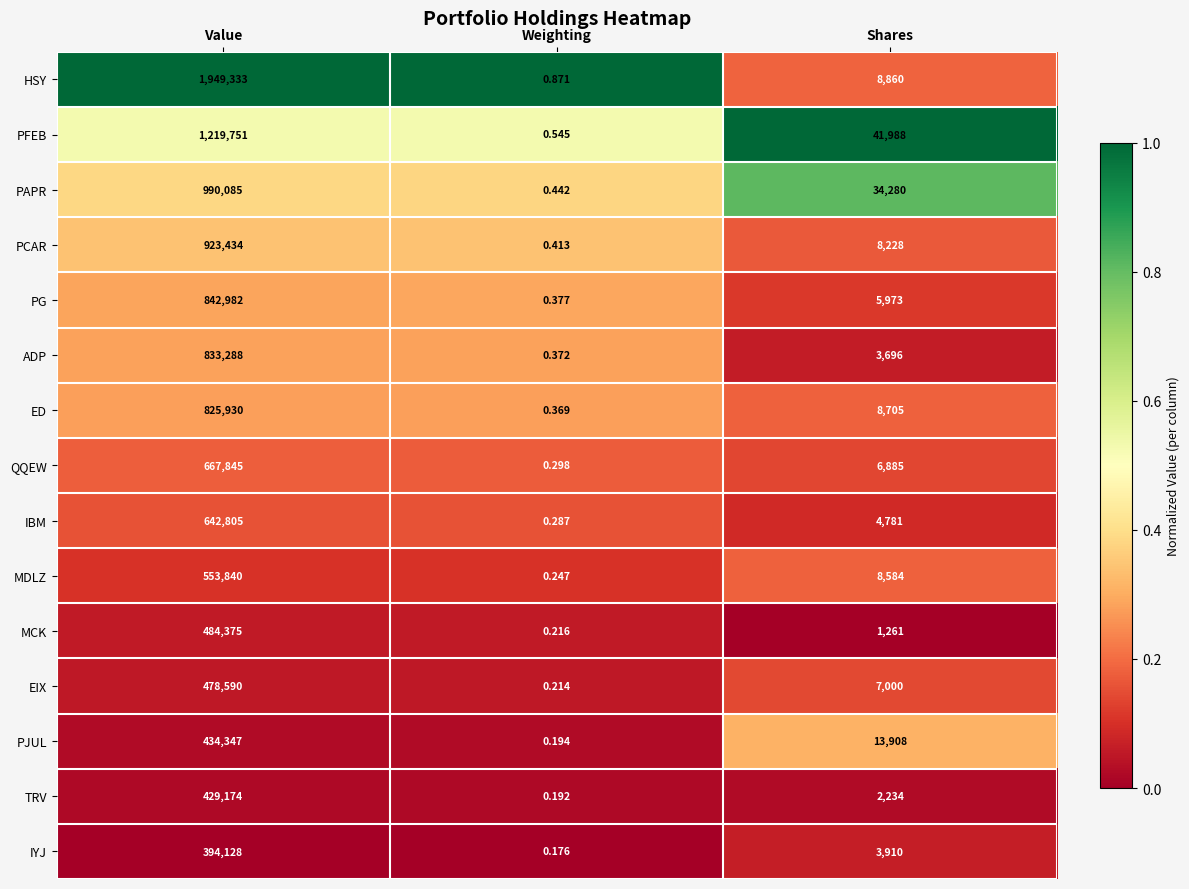

Which series has the largest total across all categories?

HSY